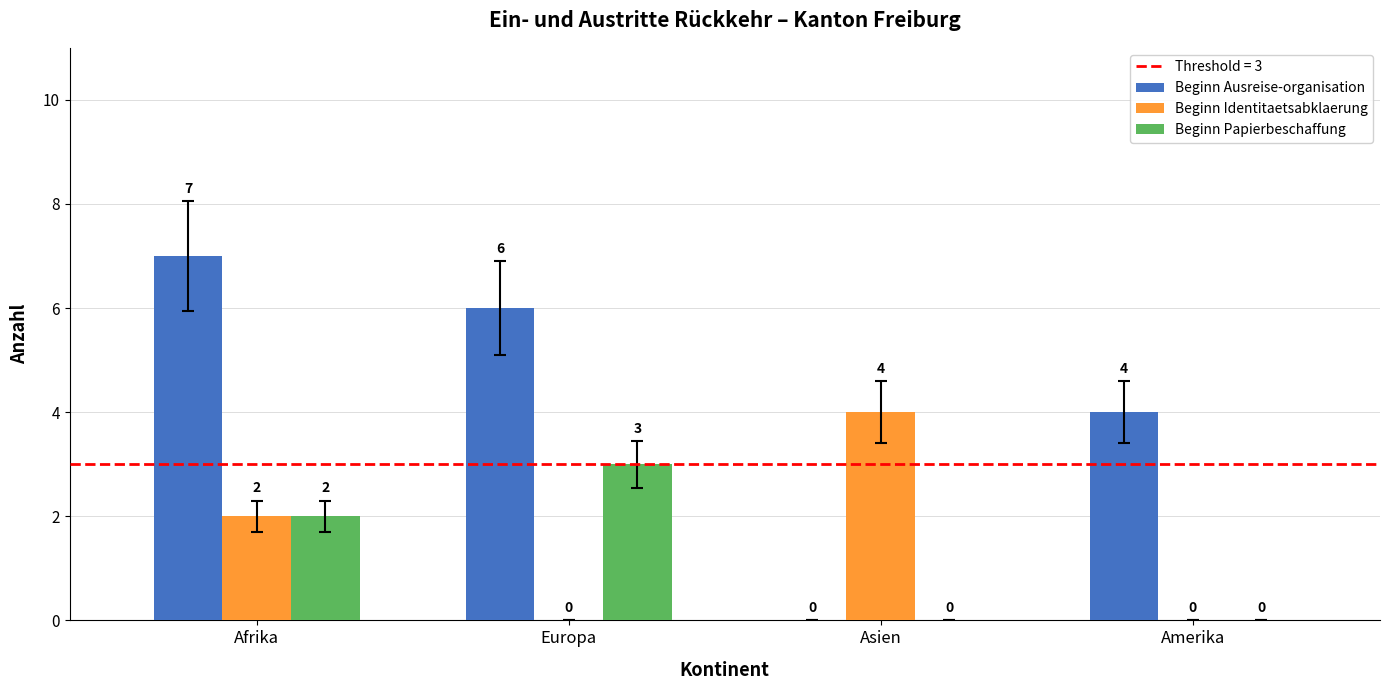

Which series has the largest total across all categories?

Beginn Ausreise-organisation